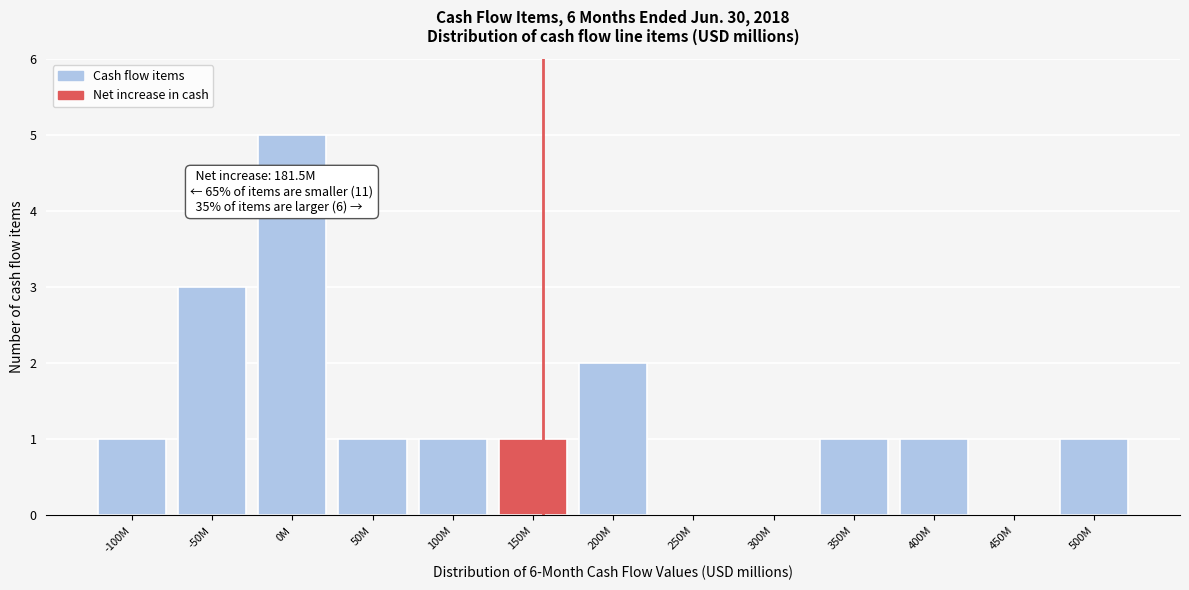

Reading left to right, what are all the values shown in this chart?

-100M=1	-50M=3	0M=5	50M=1	100M=1	150M=1	200M=2	250M=0	300M=0	350M=1	400M=1	450M=0	500M=1